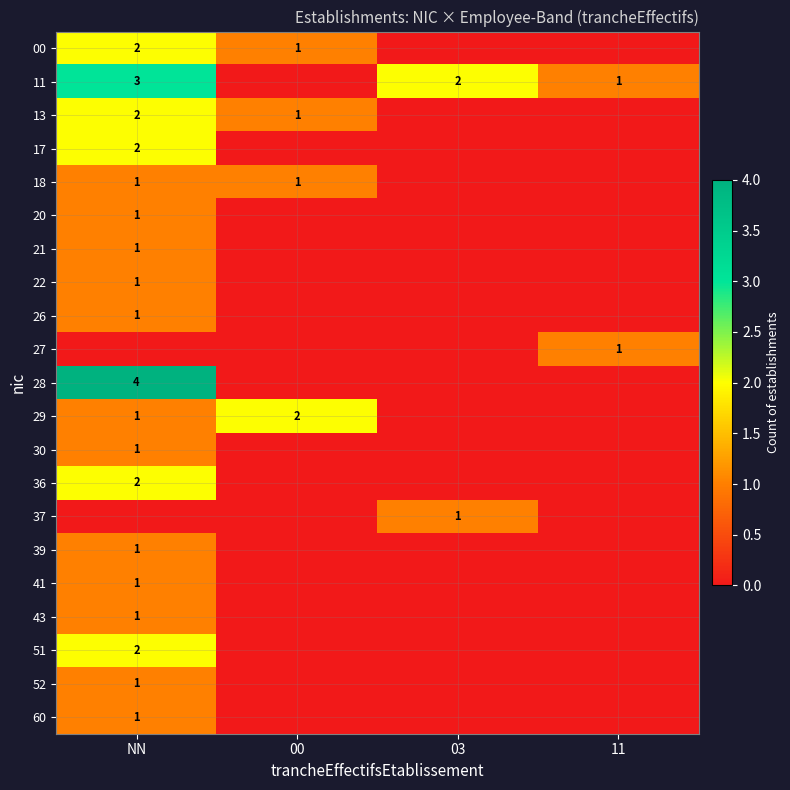

How many categories are shown in the chart?

4